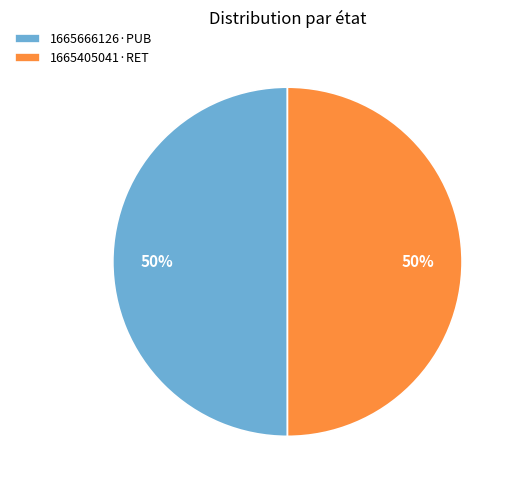

What percentage is the 1665405041·RET slice, to the nearest percent?

50%